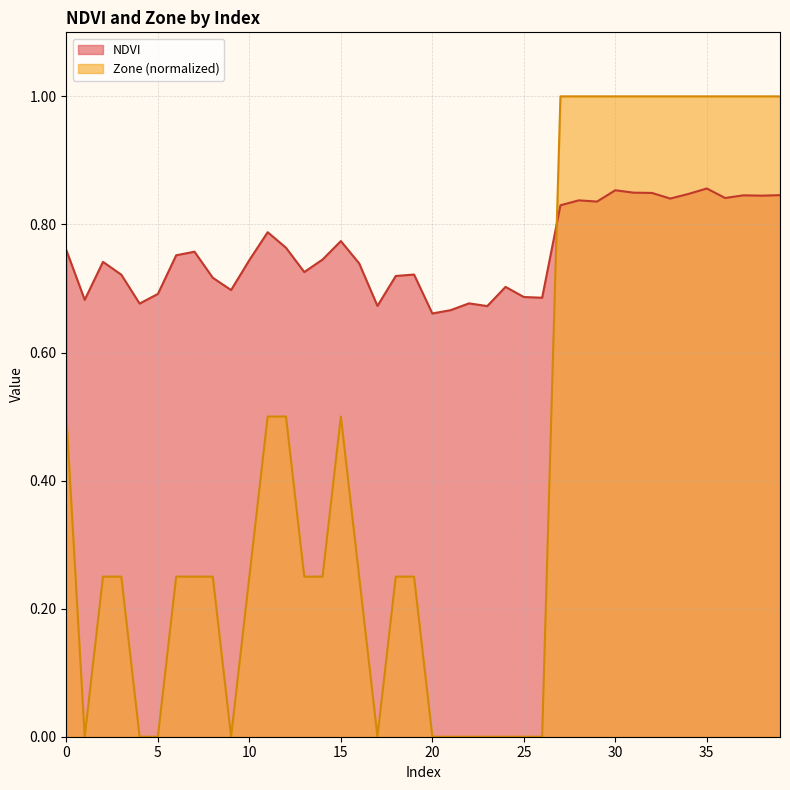

List the series in order of their peak value, highest first.

Zone (normalized), NDVI